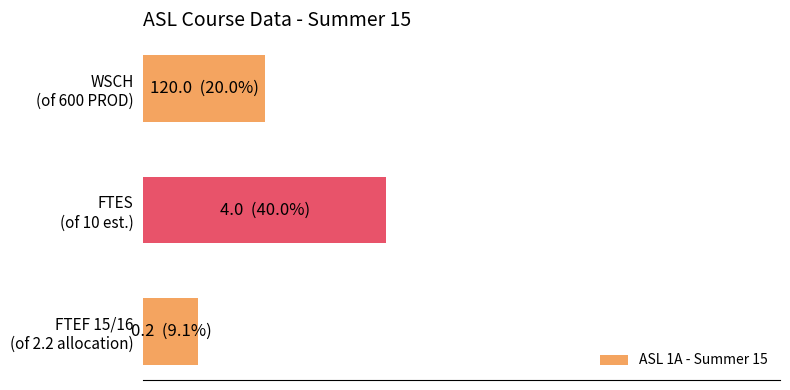

Does the chart contain any negative values?

No